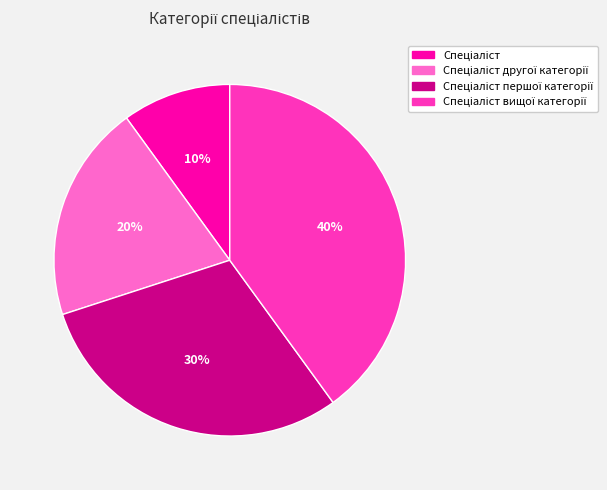

To the nearest percent, what is the difference between the largest and smallest slice percentages?

30%